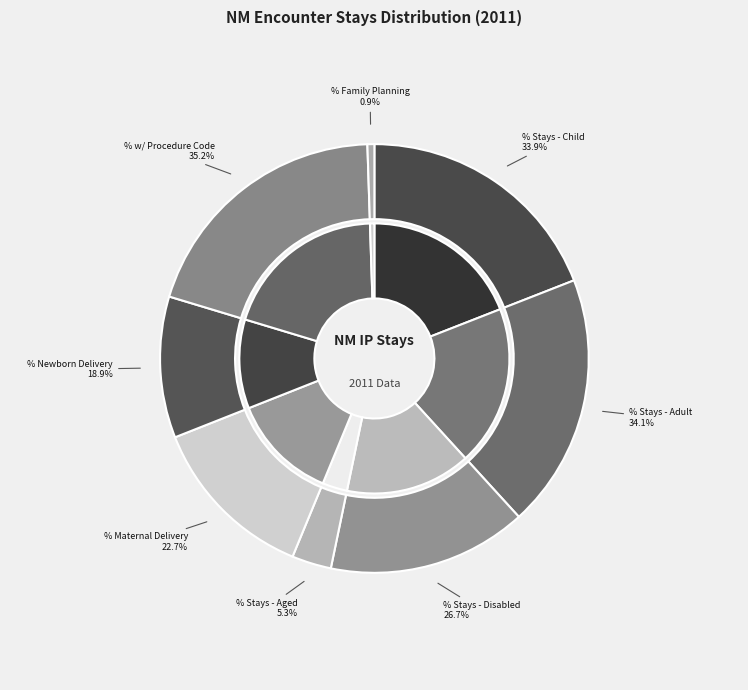

What is the smallest slice in the pie chart?

% Family Planning Stays